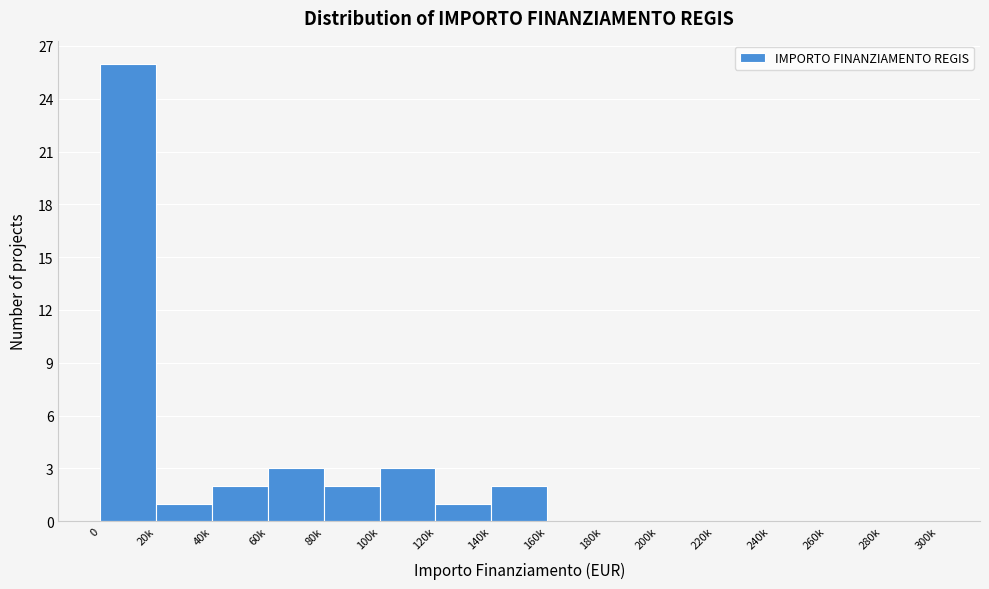

Reading left to right, list all the values displayed in this chart.

0=26	20k=1	40k=2	60k=3	80k=2	100k=3	120k=1	140k=2	160k=0	180k=0	200k=0	220k=0	240k=0	260k=0	280k=0